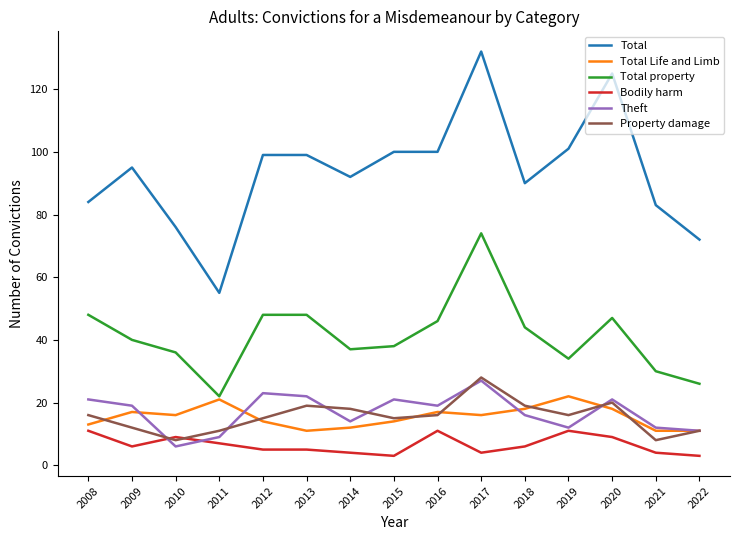

What is the difference between the Bodily harm values at 2022 and 2016?

8